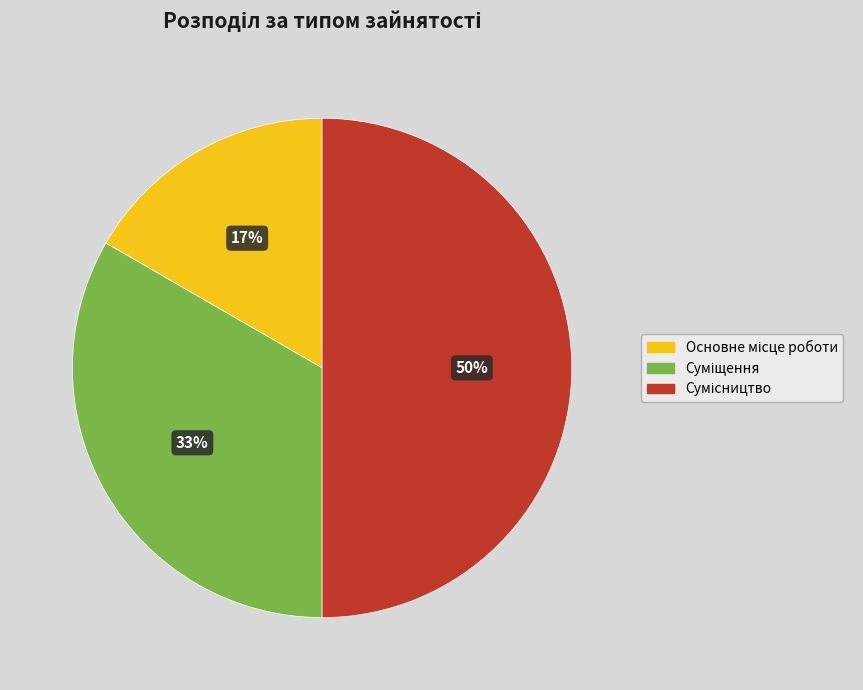

Count the number of slices in the pie.

3